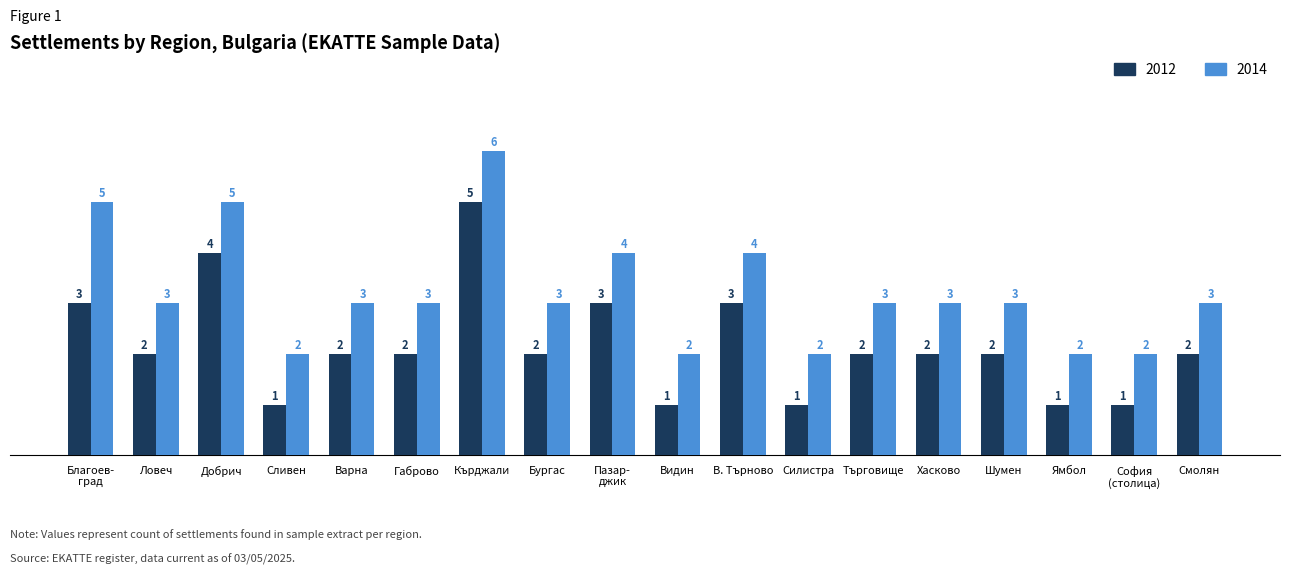

Which series has the largest total across all categories?

2014